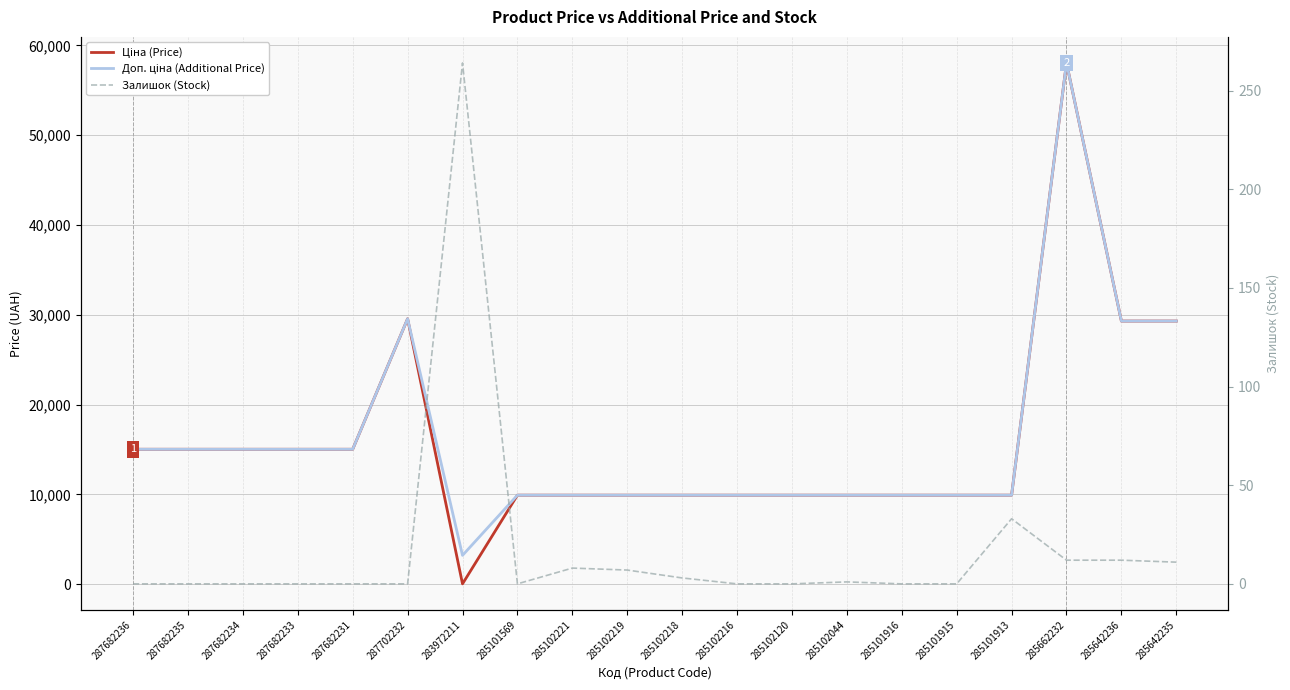

Is it true that Залишок (Stock) equals 0.0 at 285101915?

True